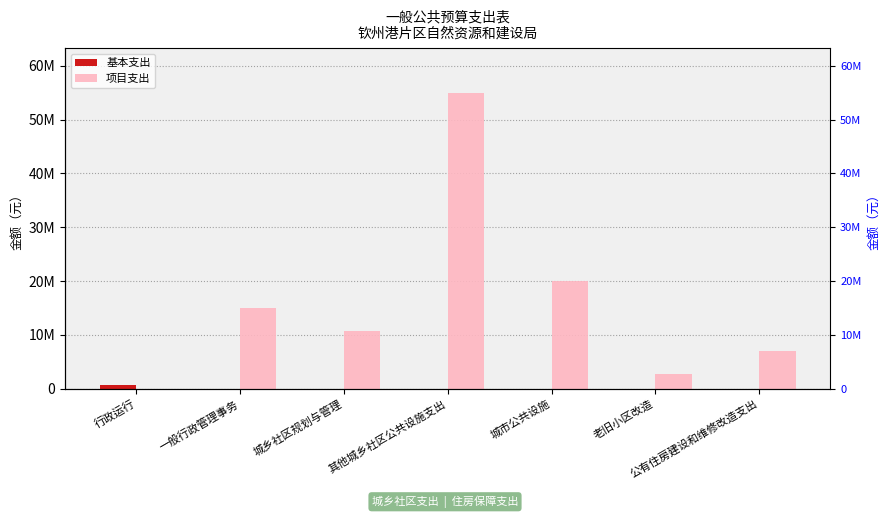

At how many categories does at least one series exceed 39555192?

1